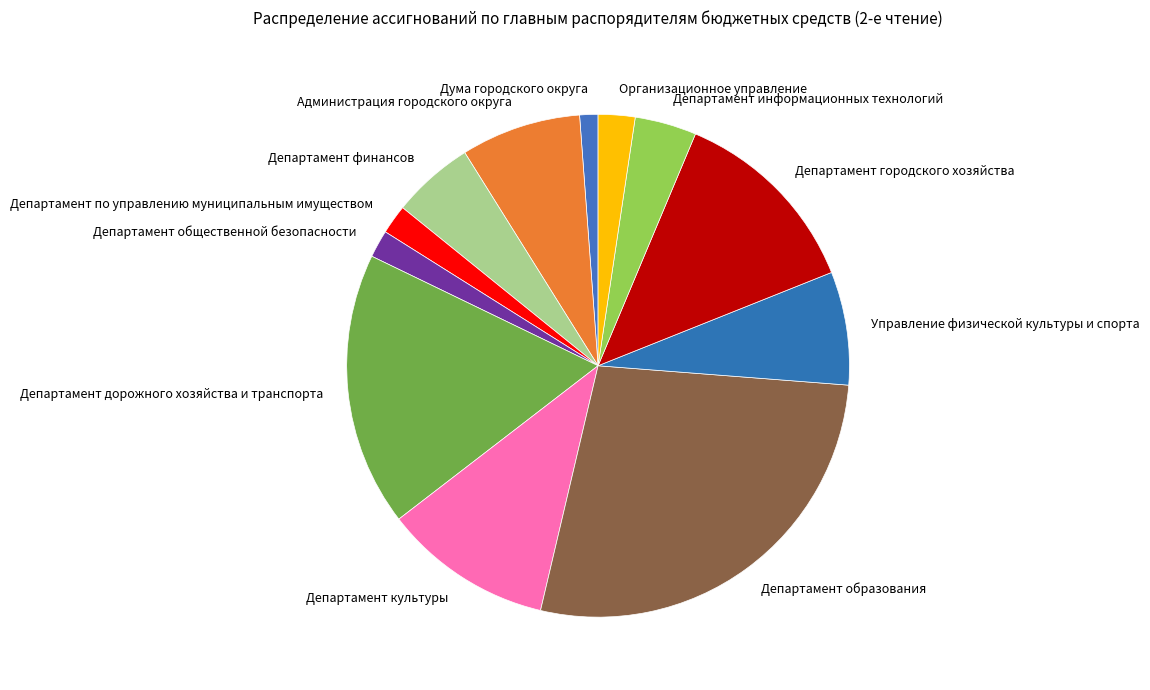

Which category has the biggest portion of the pie?

Департамент образования